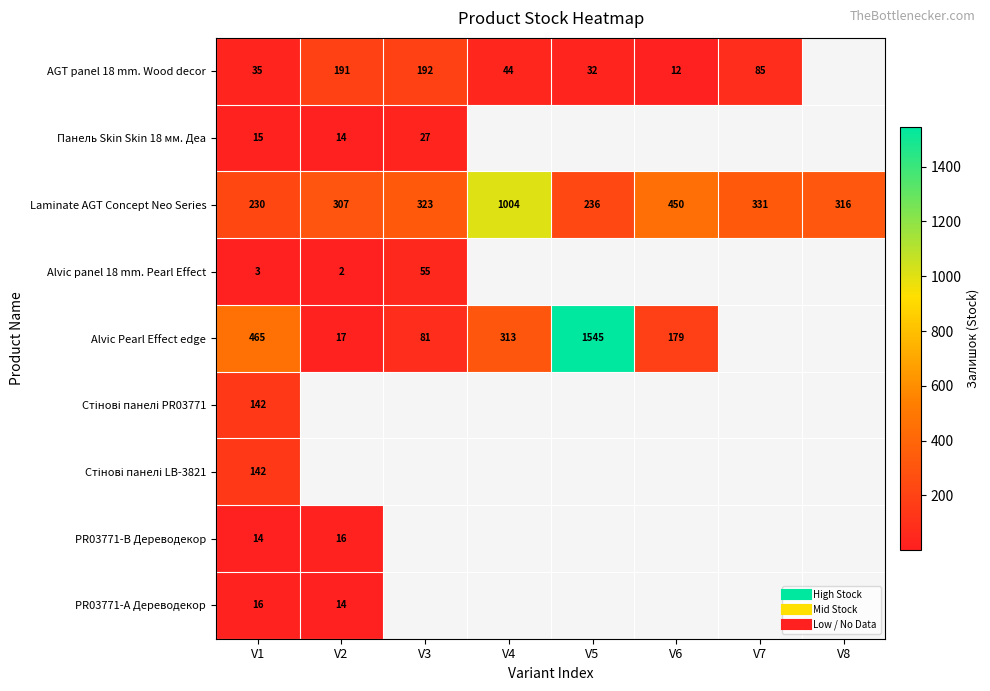

Which series has the largest total across all categories?

Laminate AGT Concept Neo Series